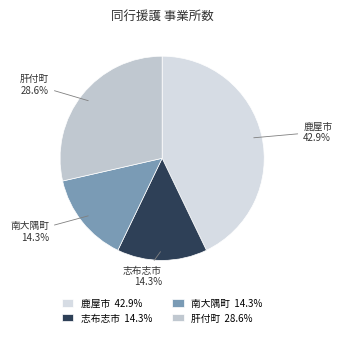

Combined, what portion of the pie is 南大隅町 and 鹿屋市?

57.1%